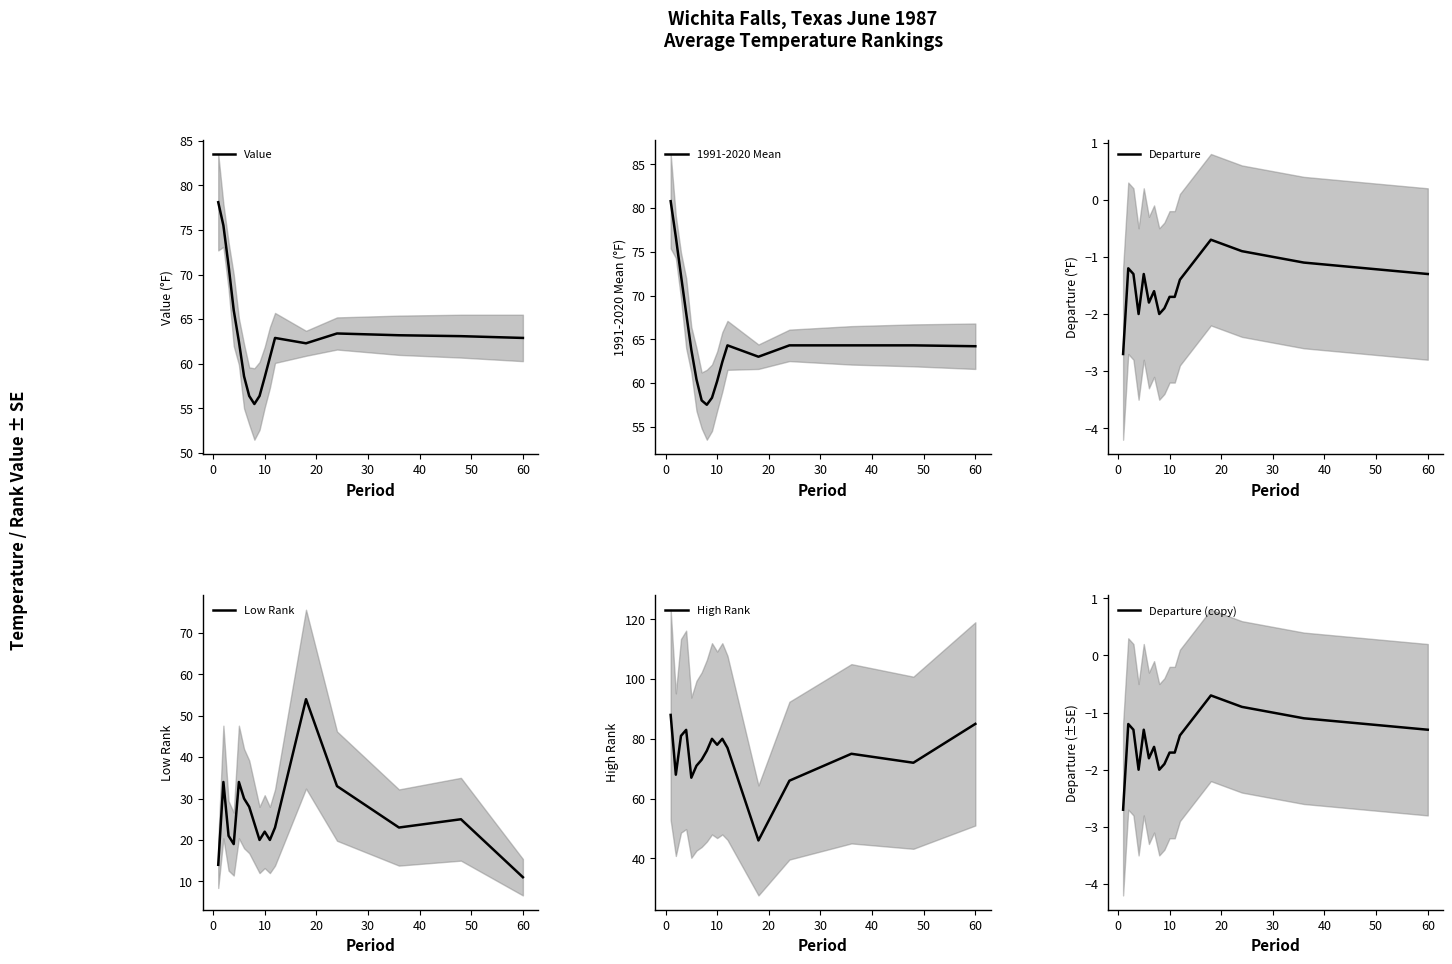

What is the value of the Departure point at the 2nd from the left?

-1.2